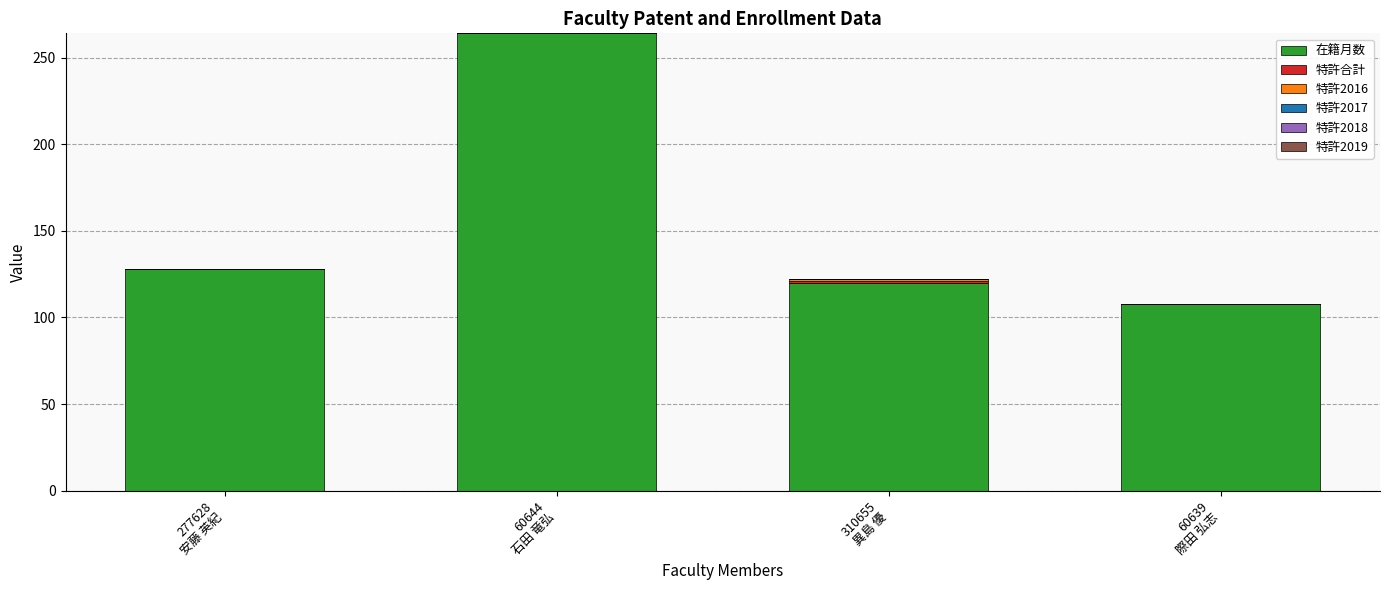

What is the sum of all 在籍月数 values?

620